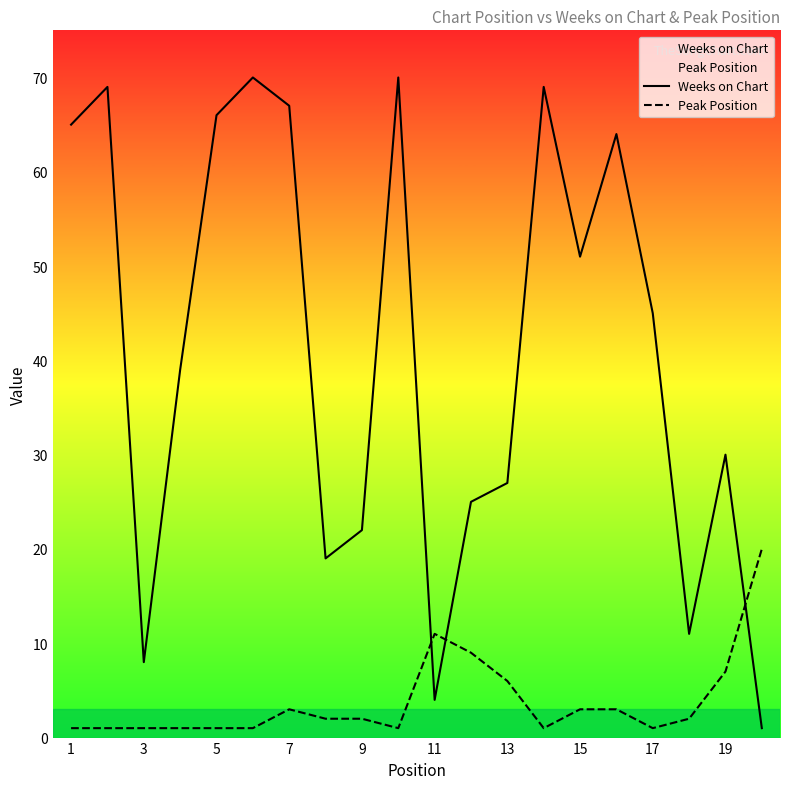

What is the greatest value displayed?

70